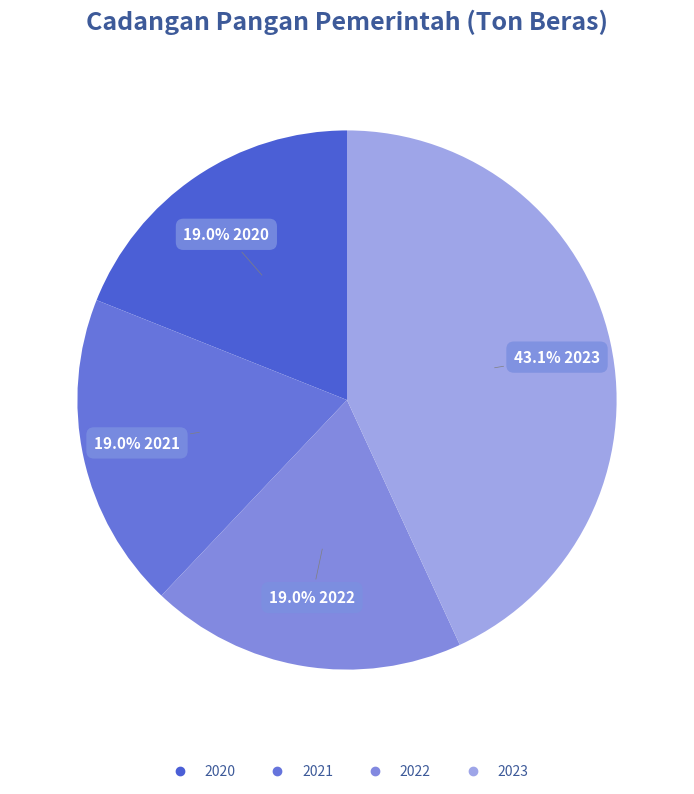

To the nearest percent, what percentage of the pie is 2023?

43%